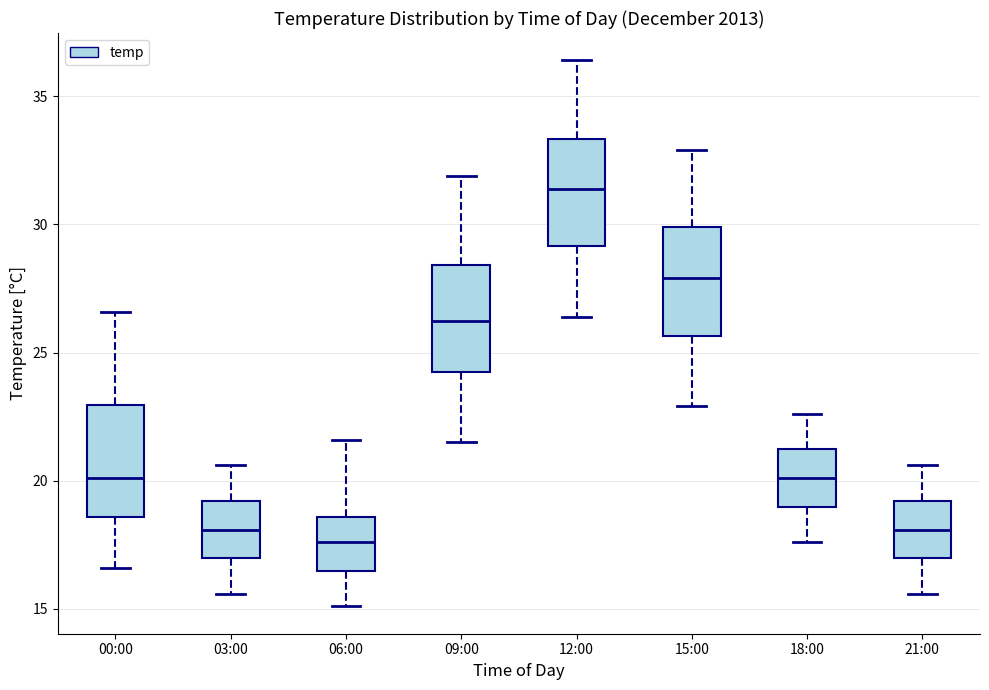

Reading left to right, read every box against the y-axis: the position of its median line, the range the box covers, and the ends of its whiskers. The values are not printed on the chart, so give them approximately, as read against the axis.

00:00: median 20.0, box 18.5 to 23.0, whiskers 16.5 to 26.5
03:00: median 18.0, box 17.0 to 19.0, whiskers 15.5 to 20.5
06:00: median 17.5, box 16.5 to 18.5, whiskers 15.0 to 21.5
09:00: median 26.5, box 24.5 to 28.5, whiskers 21.5 to 32.0
12:00: median 31.5, box 29.0 to 33.5, whiskers 26.5 to 36.5
15:00: median 28.0, box 25.5 to 30.0, whiskers 23.0 to 33.0
18:00: median 20.0, box 19.0 to 21.0, whiskers 17.5 to 22.5
21:00: median 18.0, box 17.0 to 19.0, whiskers 15.5 to 20.5